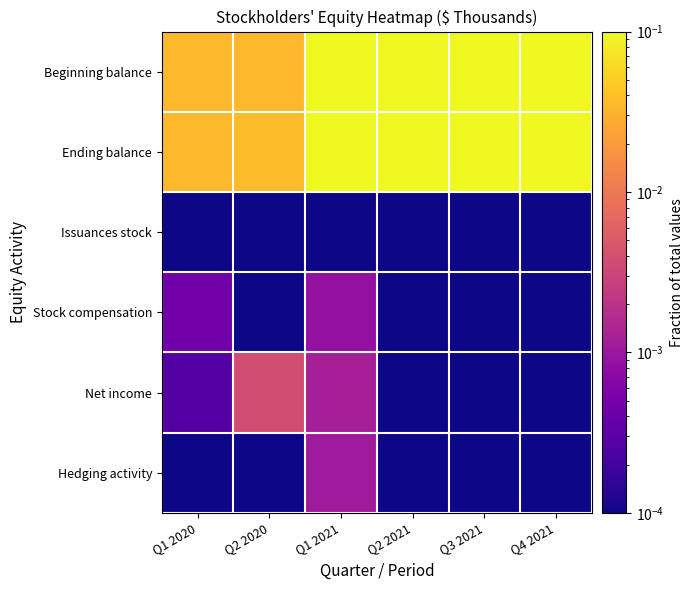

Rank the series by their maximum value, from lowest to highest.

Issuances stock, Stock compensation, Hedging activity, Net income, Beginning balance, Ending balance